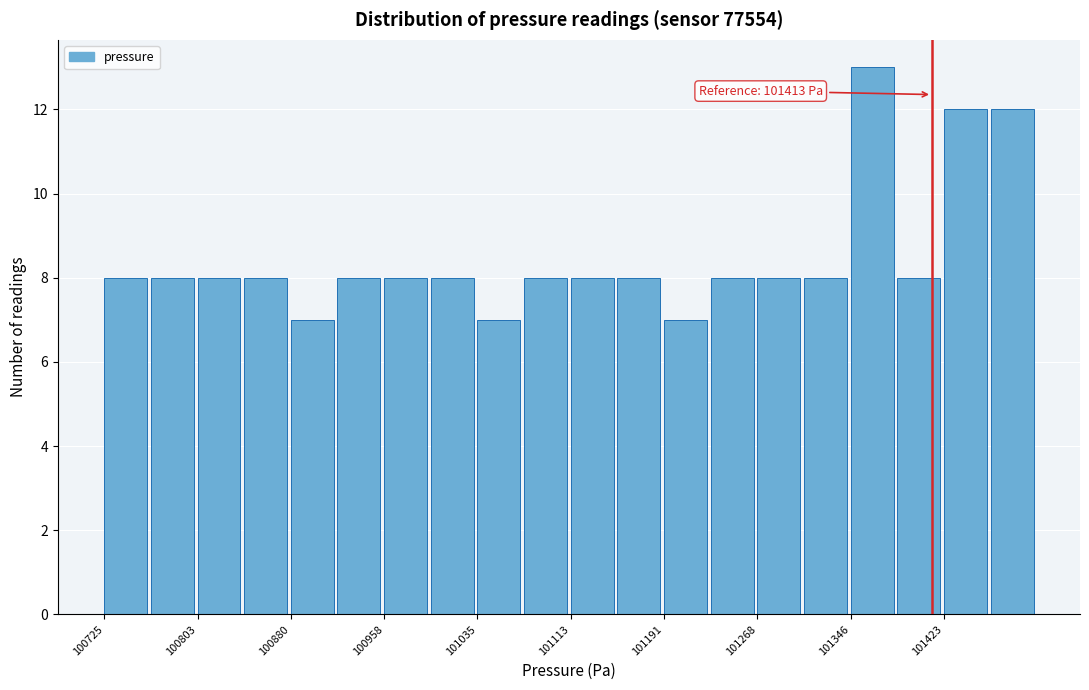

Read against the x-axis, roughly where is the centre of the tallest bar?

101360